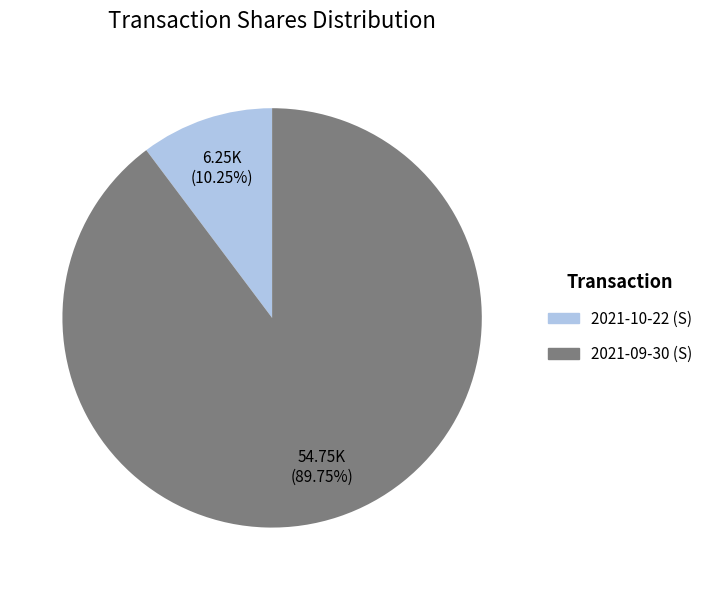

To the nearest percent, what is the difference between the 2021-10-22 (S) and 2021-09-30 (S) slice percentages?

80%